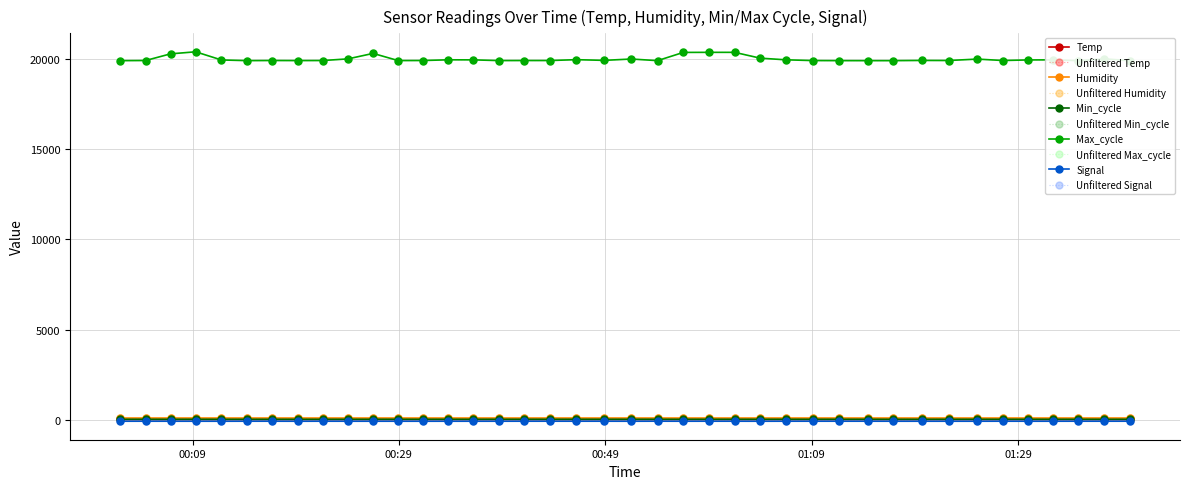

How many interior local peaks does the Max_cycle series have?

10